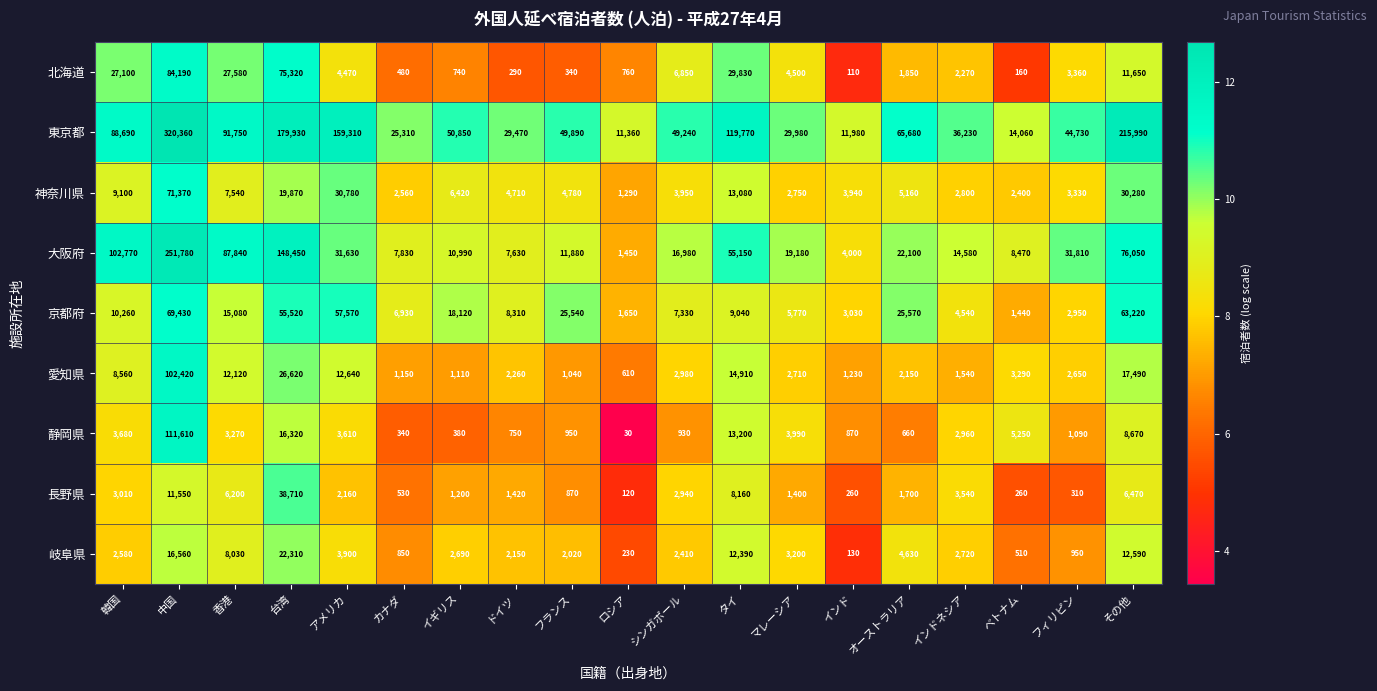

What is the difference between the highest and lowest values at マレーシア?

28580